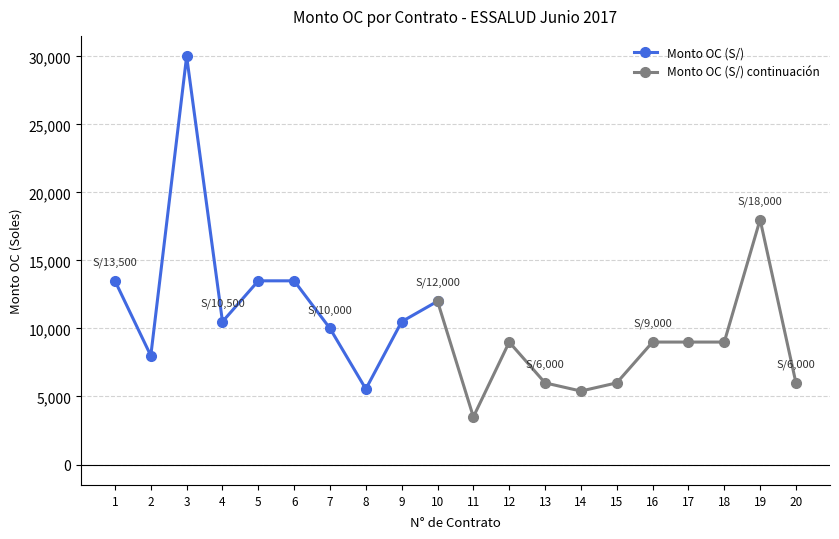

The value at 13 is 6000. True or false?

True